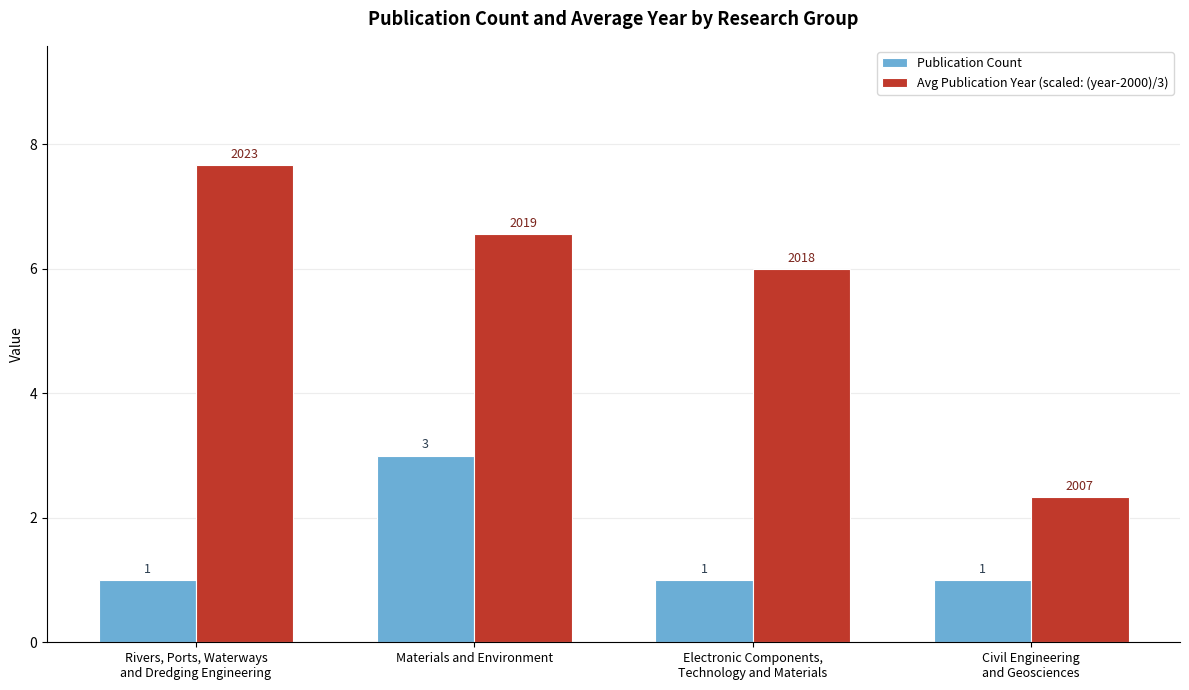

Count the number of data series in this chart.

2